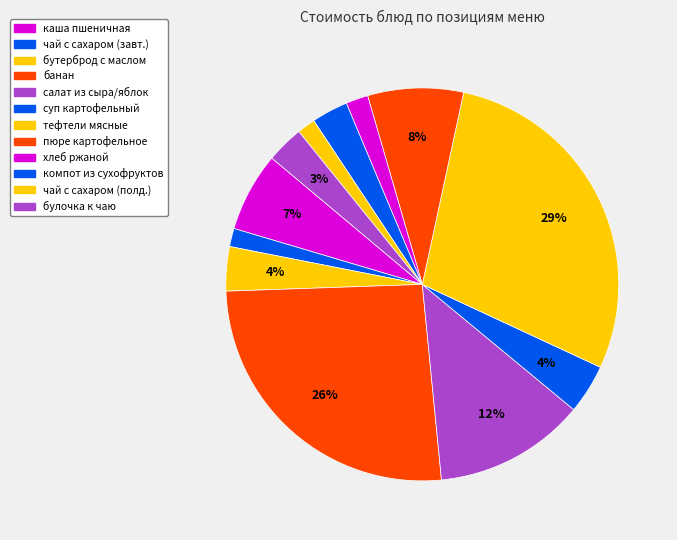

To the nearest percent, what is the difference between the largest and smallest slice percentages?

27%